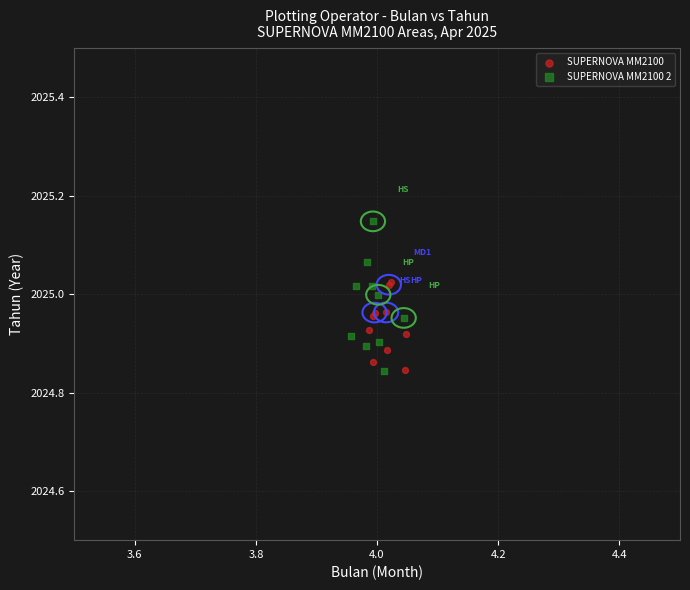

Which series contains the highest Y value?

SUPERNOVA MM2100 2